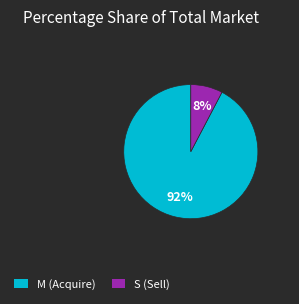

The S (Sell) slice represents 1% of the pie. True or false?

False